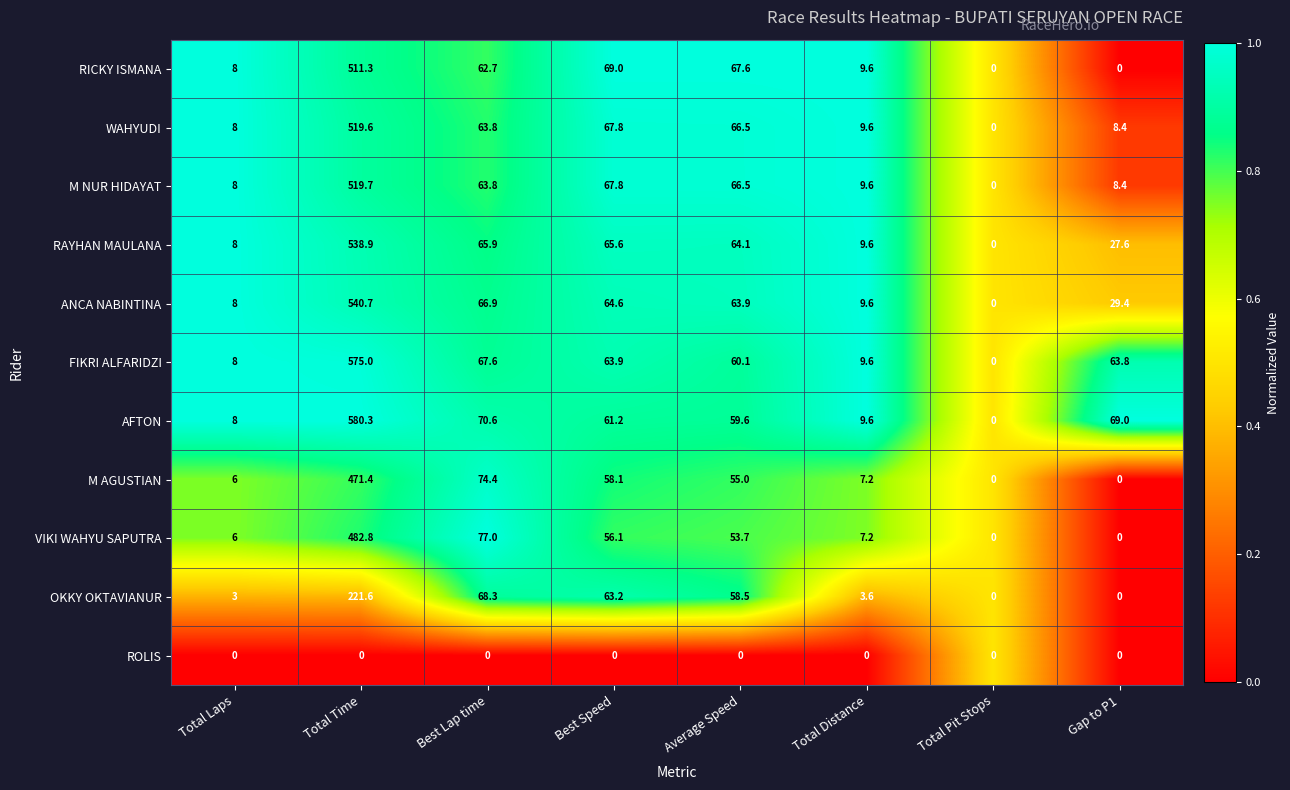

The value of WAHYUDI at Total Laps is 8.0. True or false?

True